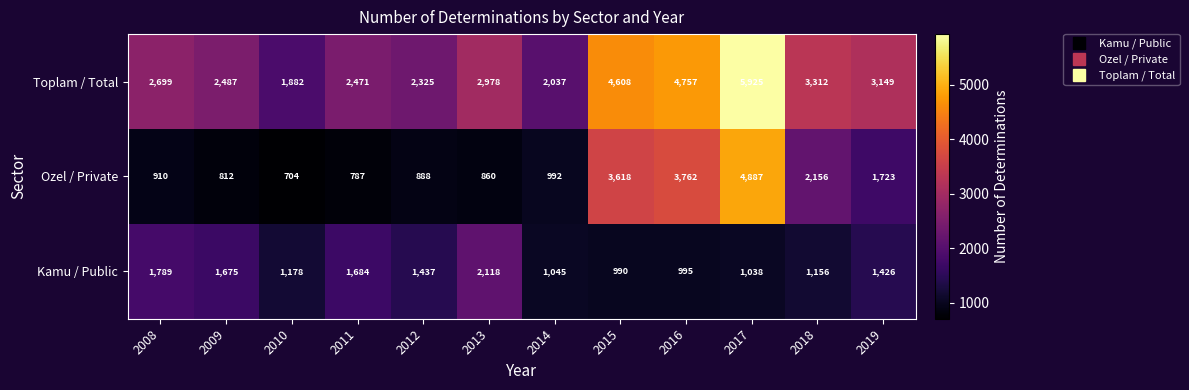

Which series has the largest total across all categories?

Toplam / Total